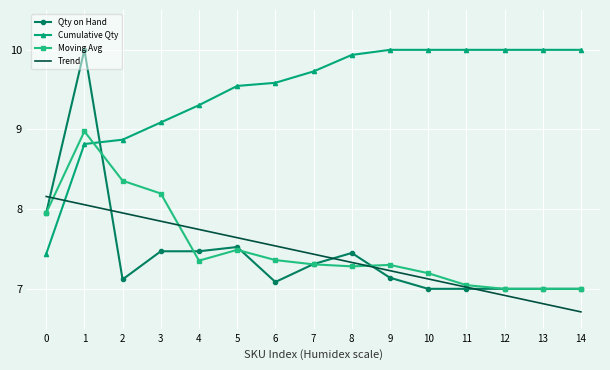

What are all the series names shown in the legend?

Qty on Hand, Cumulative Qty, Moving Avg, Trend